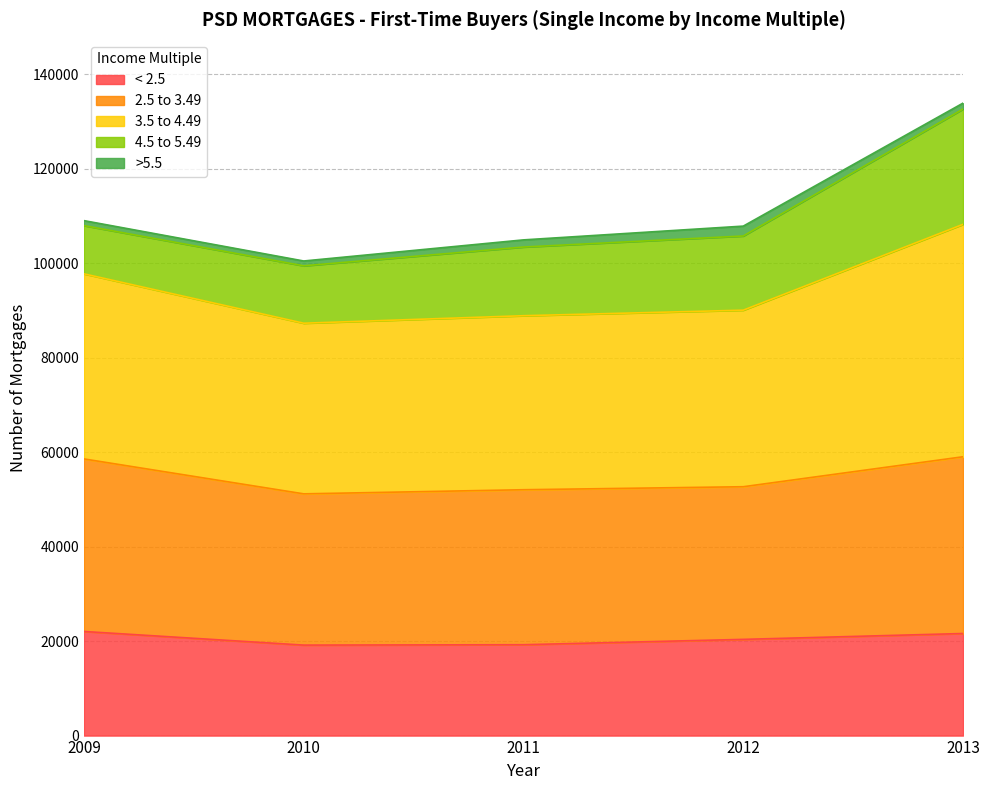

At which category is the sum across all series the highest?

2013